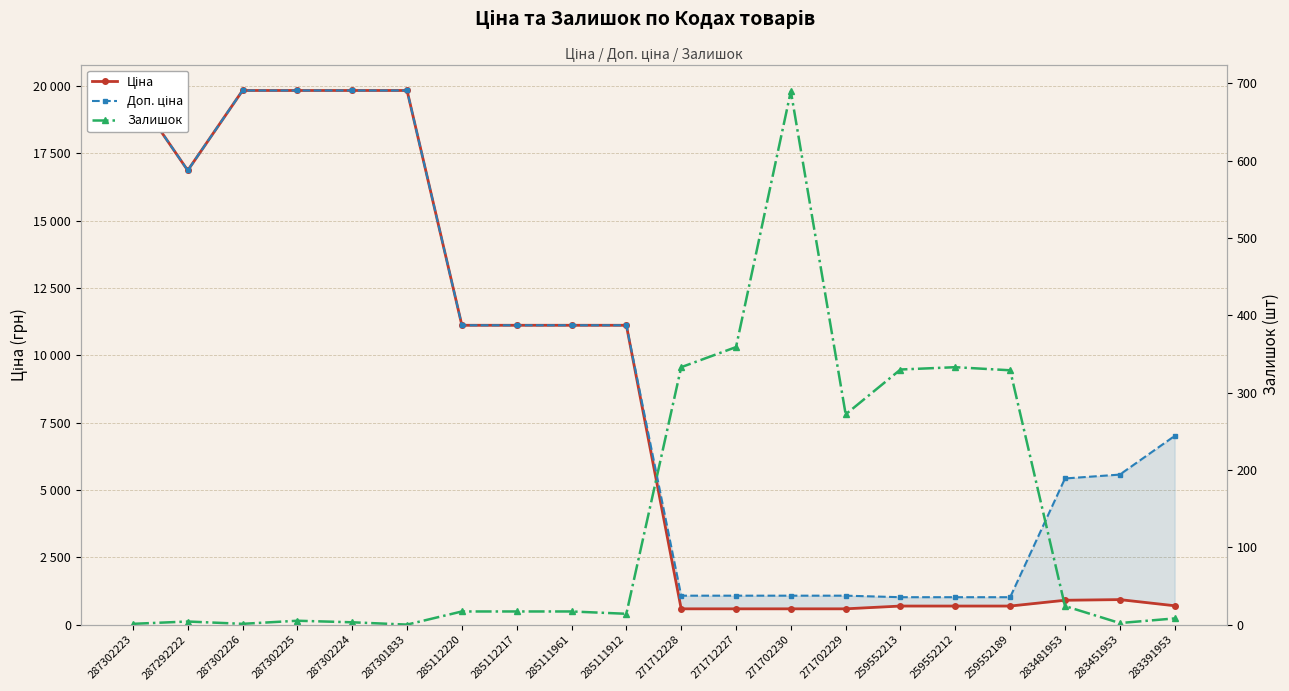

At which category does the chart reach its peak across all series?

287302223